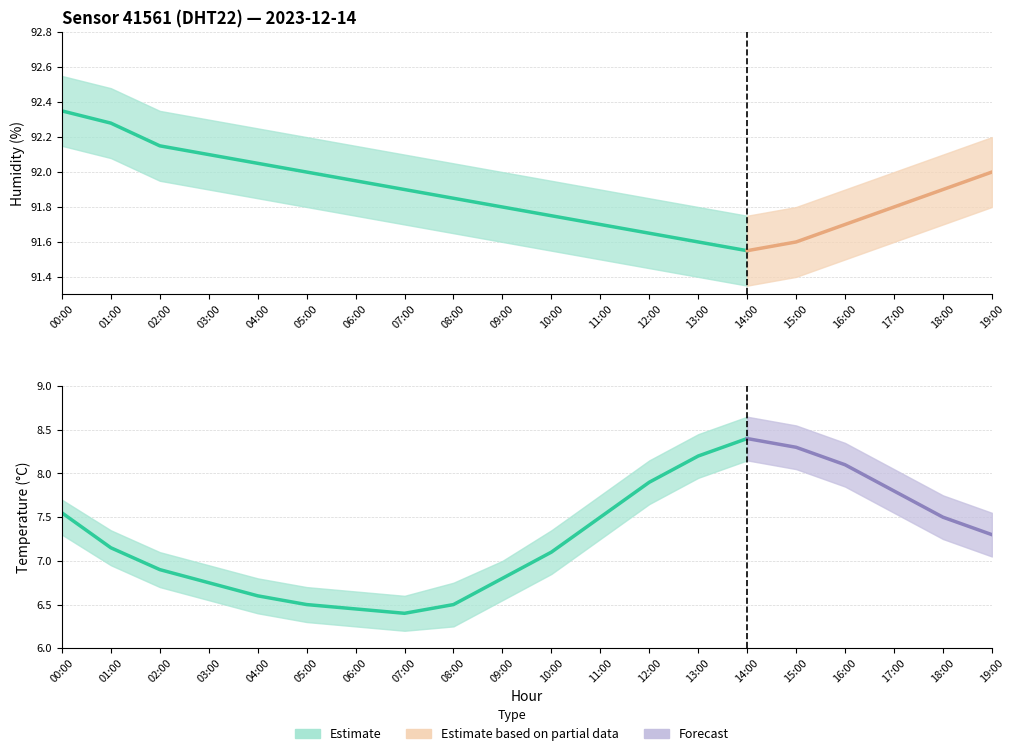

True or false: humidity_lower has a value of 91.4 at 13:00.

True